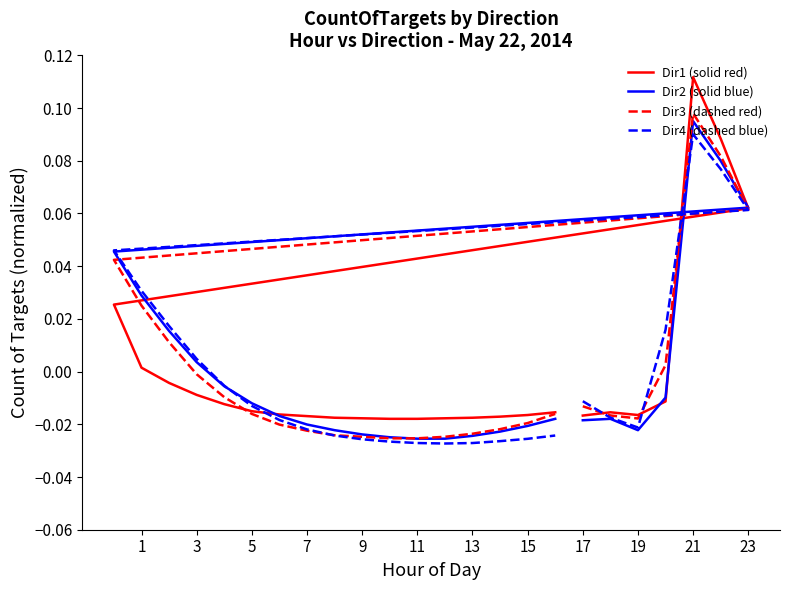

The Dir2 (solid blue) series shows -0.0 at 13. True or false?

False